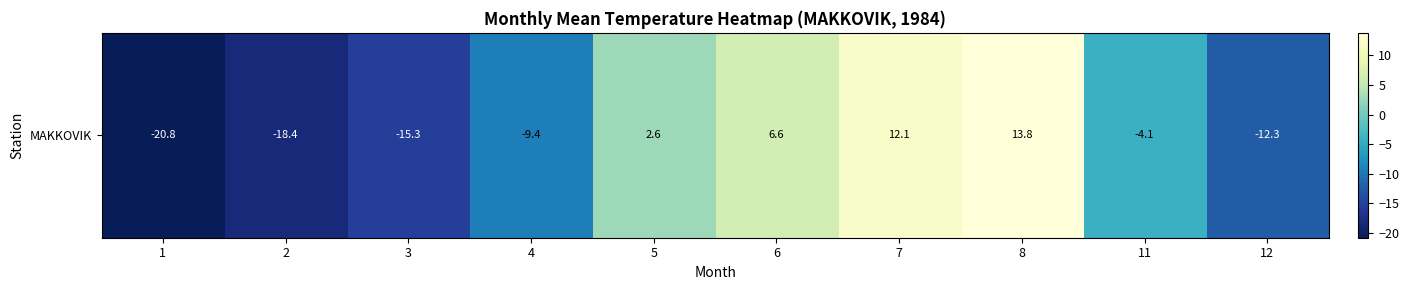

Read the value at 12.

-12.3